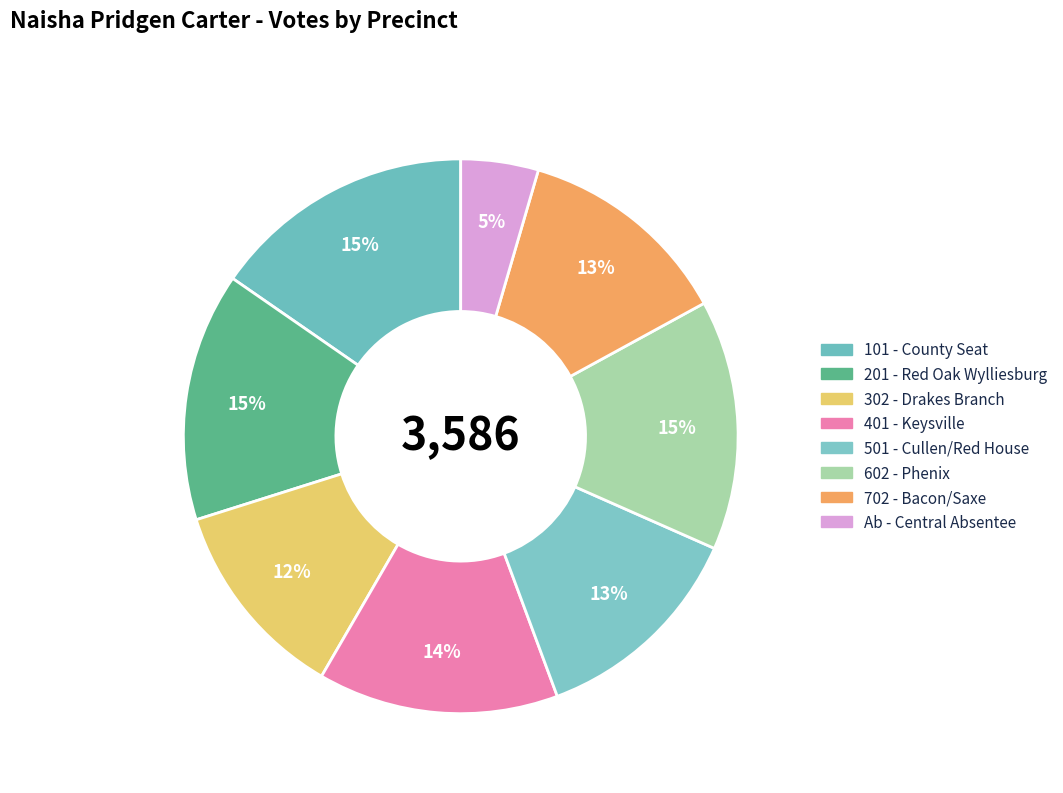

How many segments does this pie chart have?

8